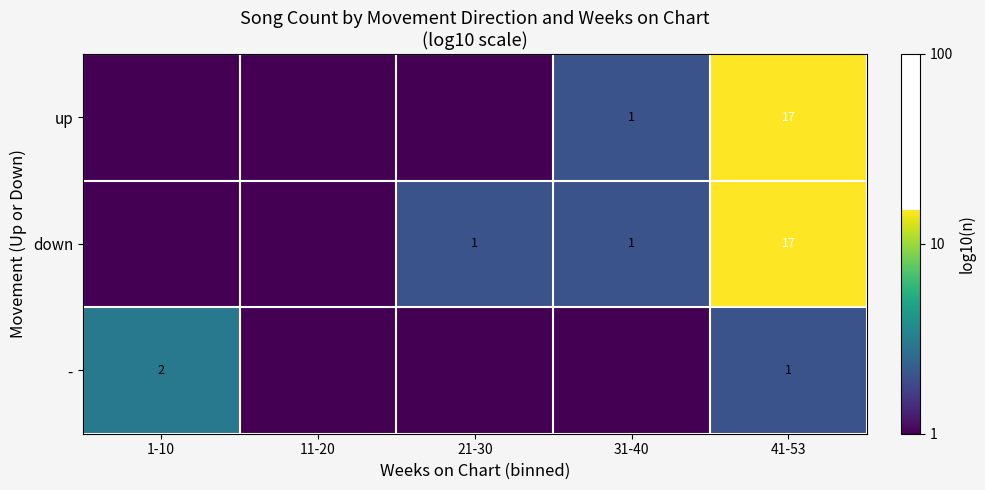

True or false: up has a value of 17 at 41-53.

True